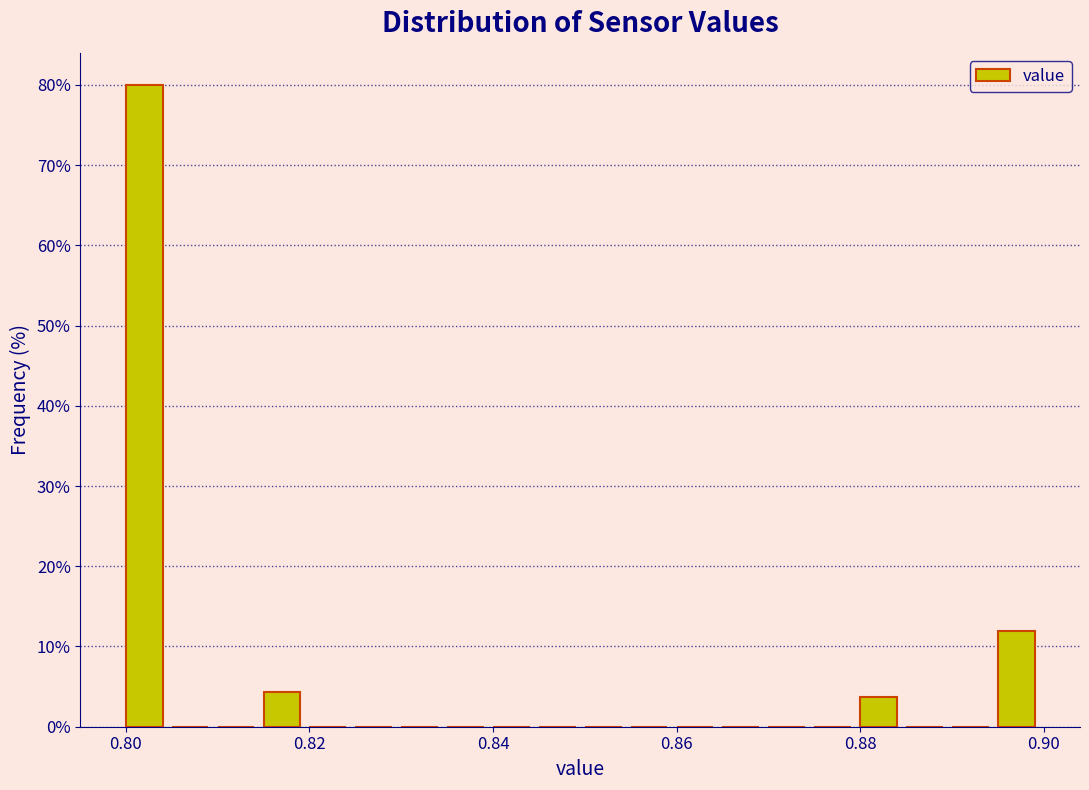

Read against the x-axis, roughly where is the centre of the tallest bar?

0.802